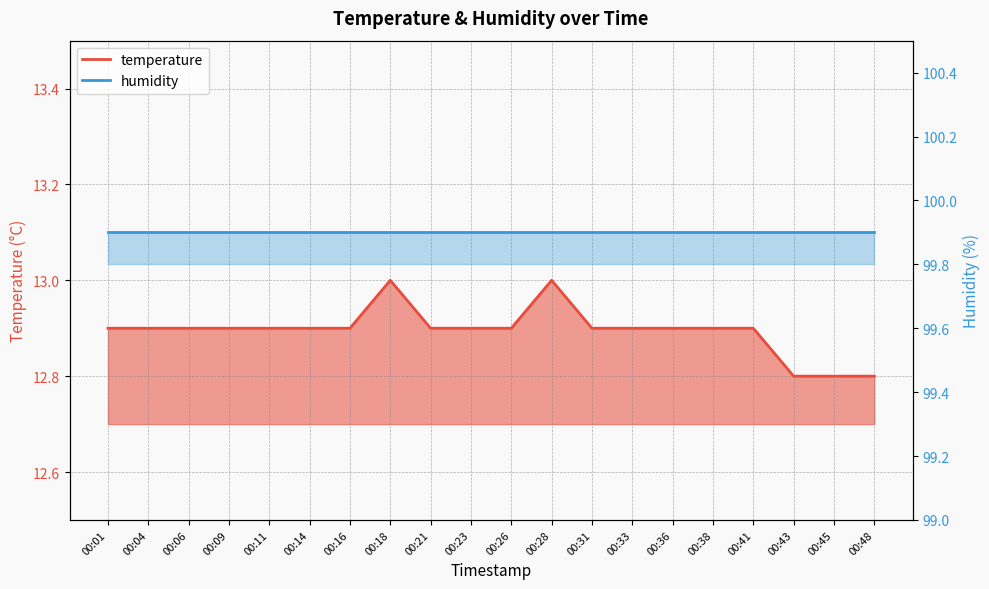

What is the sum of the values at 00:09 and 00:06?

25.8